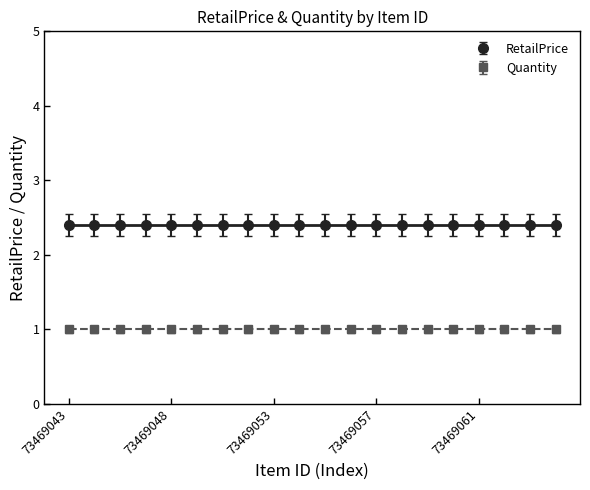

True or false: Quantity has more than 2 points higher than both neighbors.

False